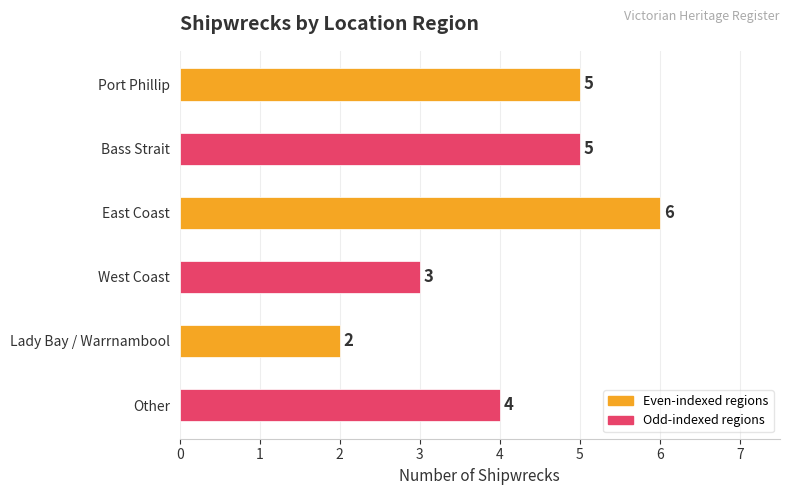

The value at Bass Strait is 5. True or false?

True